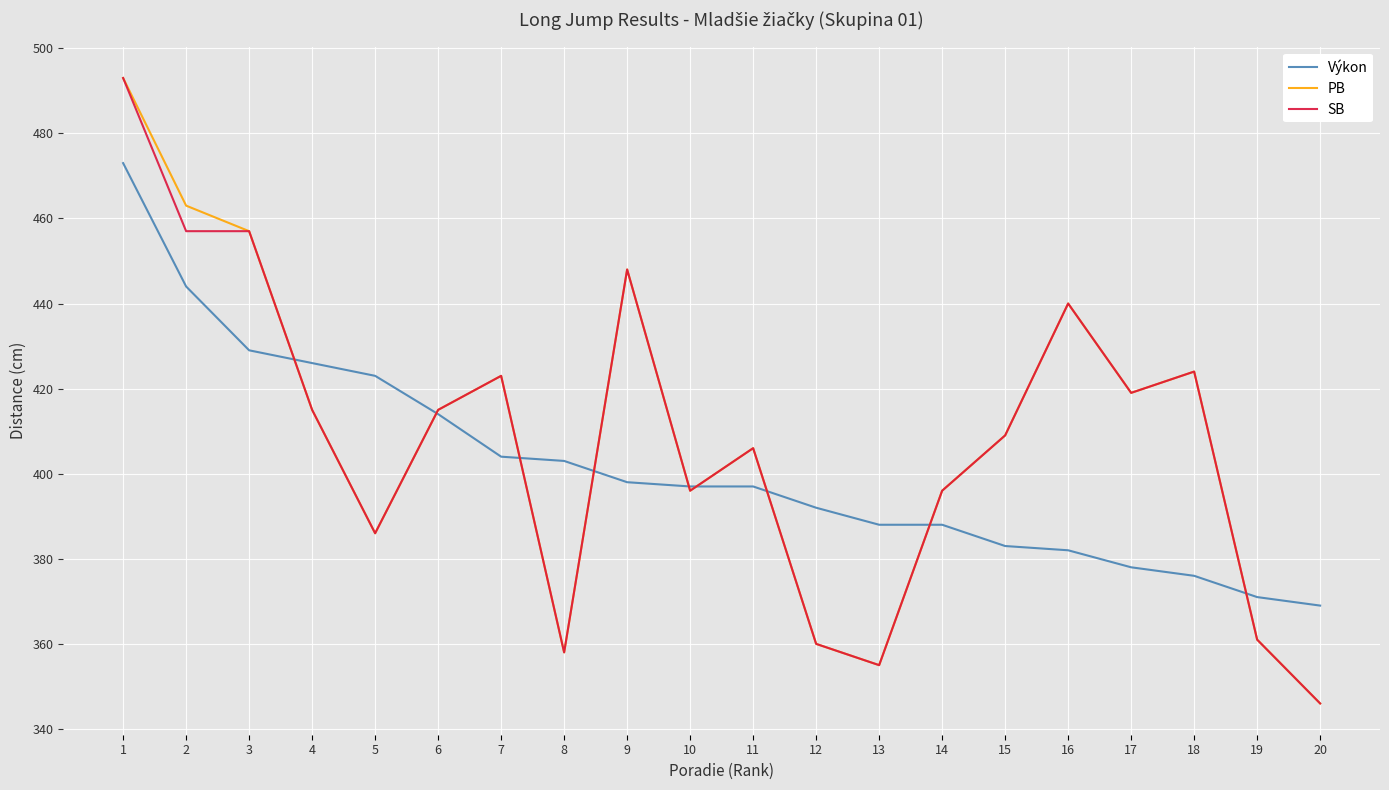

What is the spread (max minus min) of values at 3?

28